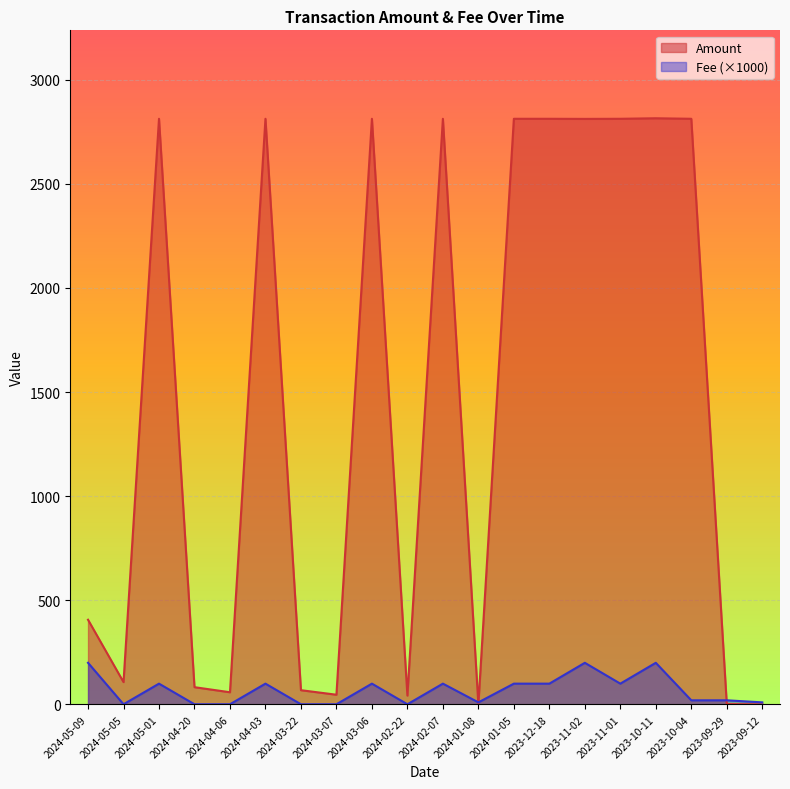

What is the sum of the Fee values at 2024-03-06 and 2024-01-05?

200.0